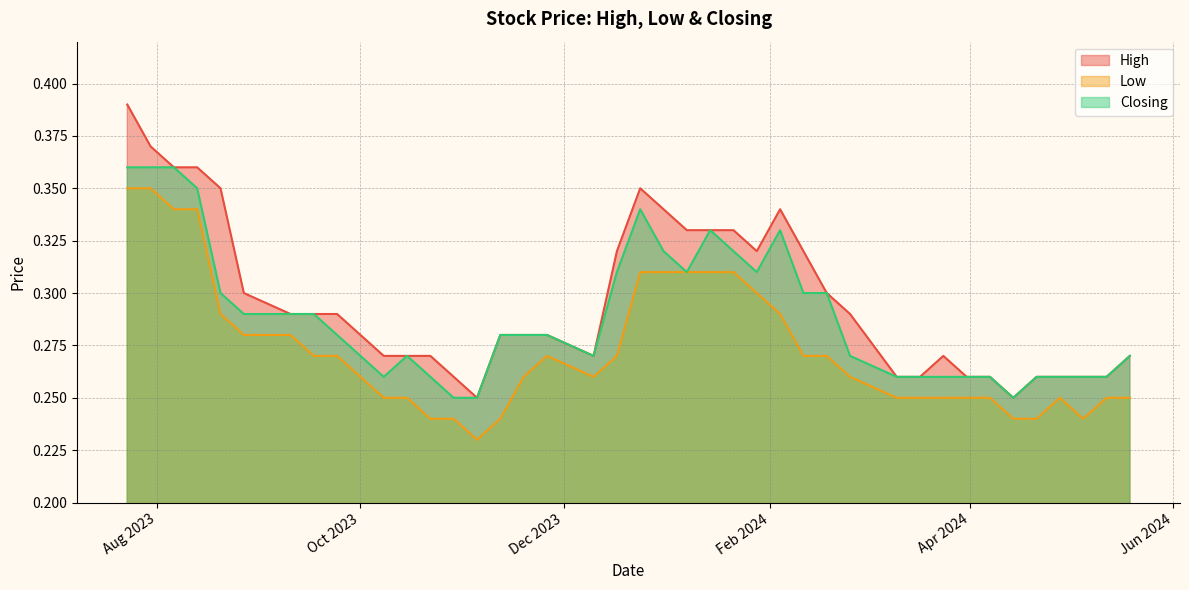

List the labels in order of Low value, smallest first.

05/11/2023, 05/05/2024, 21/04/2024, 14/04/2024, 12/11/2023, 29/10/2023, 22/10/2023, 19/05/2024, 12/05/2024, 28/04/2024, 07/04/2024, 31/03/2024, 24/03/2024, 17/03/2024, 10/03/2024, 15/10/2023, 08/10/2023, 25/02/2024, 10/12/2023, 19/11/2023, 18/02/2024, 11/02/2024, 17/12/2023, 26/11/2023, 24/09/2023, 17/09/2023, 10/09/2023, 27/08/2023, 04/02/2024, 20/08/2023, 28/01/2024, 21/01/2024, 14/01/2024, 07/01/2024, 31/12/2023, 24/12/2023, 13/08/2023, 06/08/2023, 30/07/2023, 23/07/2023